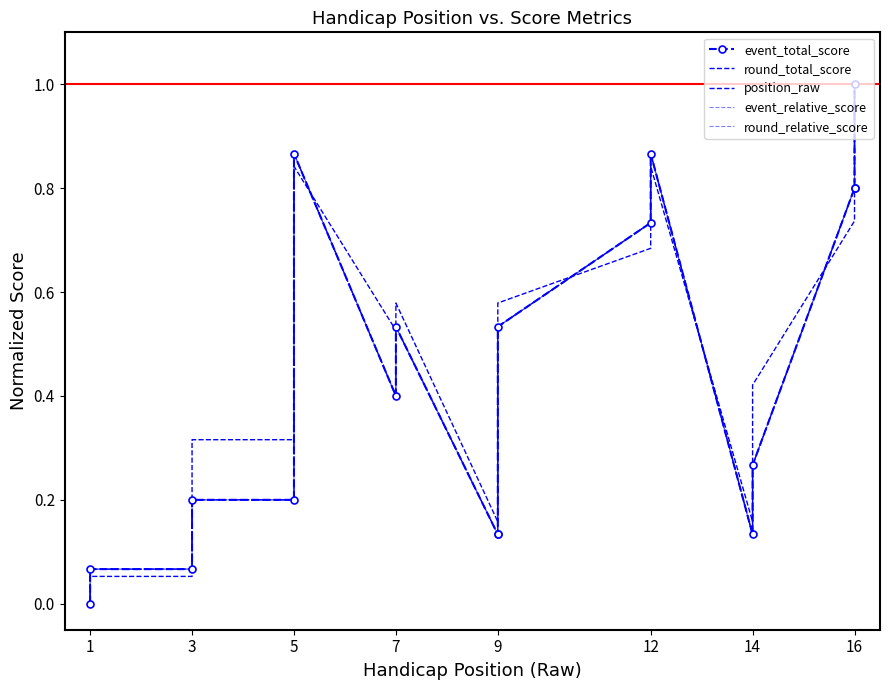

What are all the series names shown in the legend?

event_total_score, round_total_score, position_raw, event_relative_score, round_relative_score